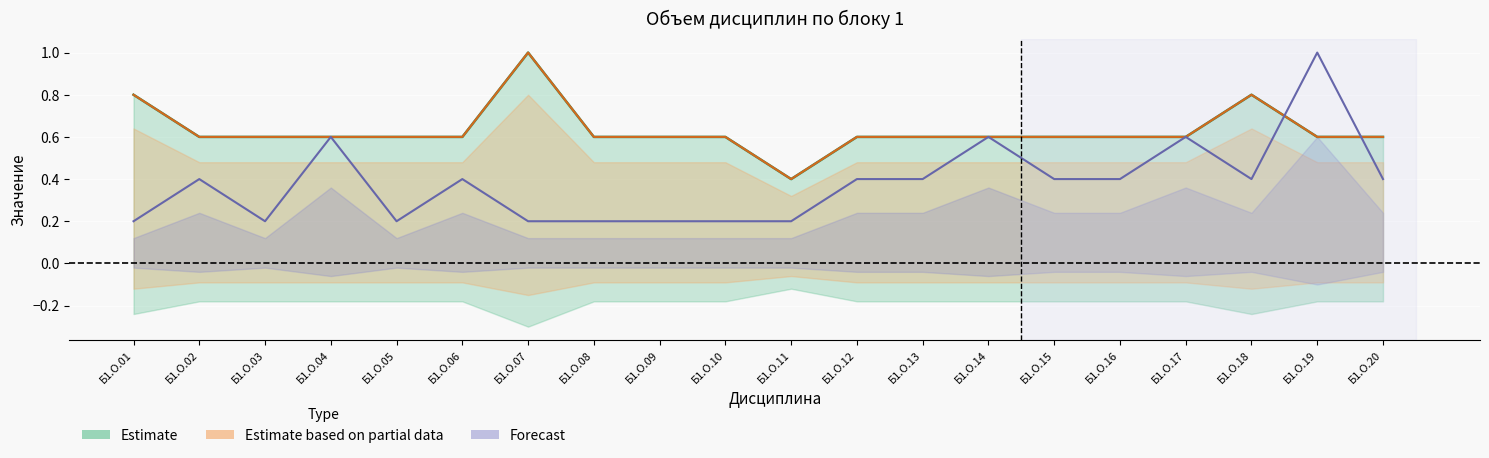

In Семестр (Forecast), how many points are lower than both neighbors (excluding endpoints)?

3